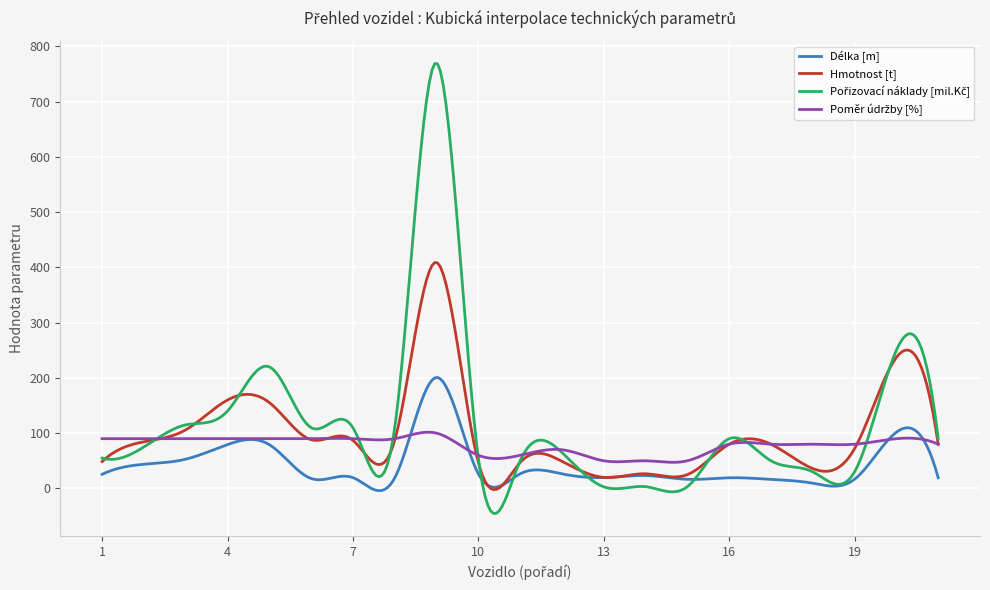

What is the maximum value shown in the chart?

768.9